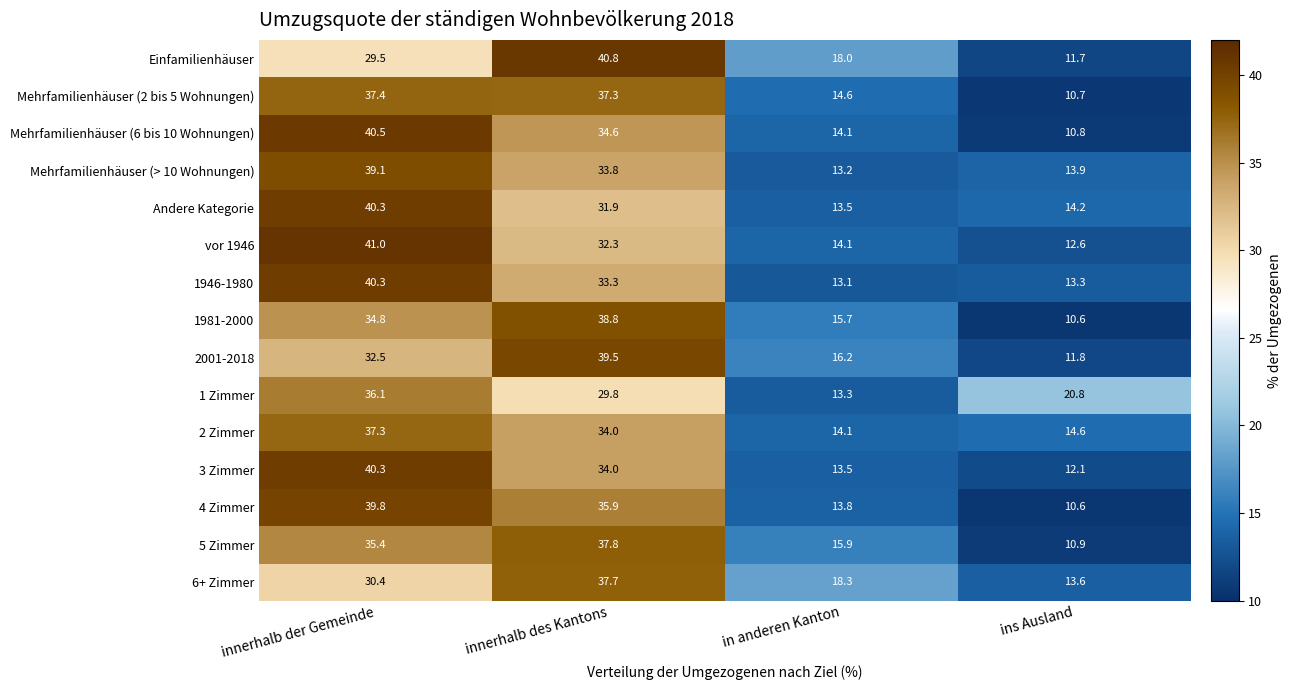

What is the difference between the vor 1946 values at ins Ausland and innerhalb des Kantons?

19.7